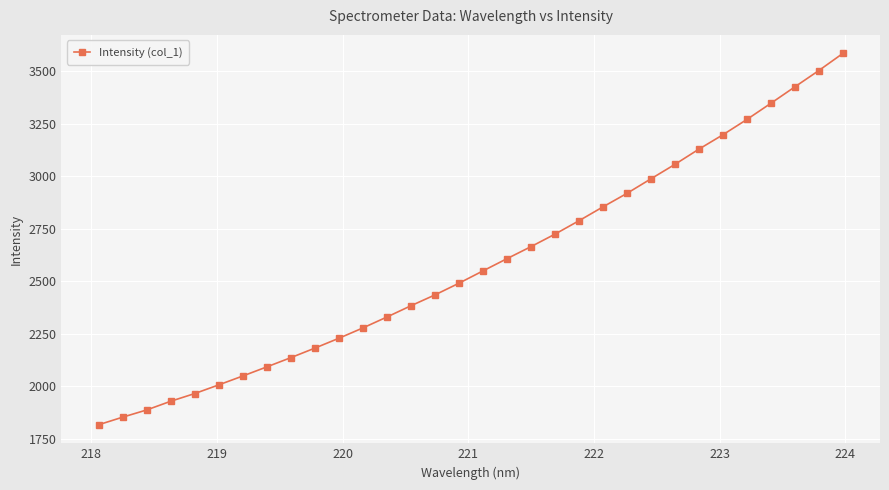

What is the greatest value displayed?

3585.1